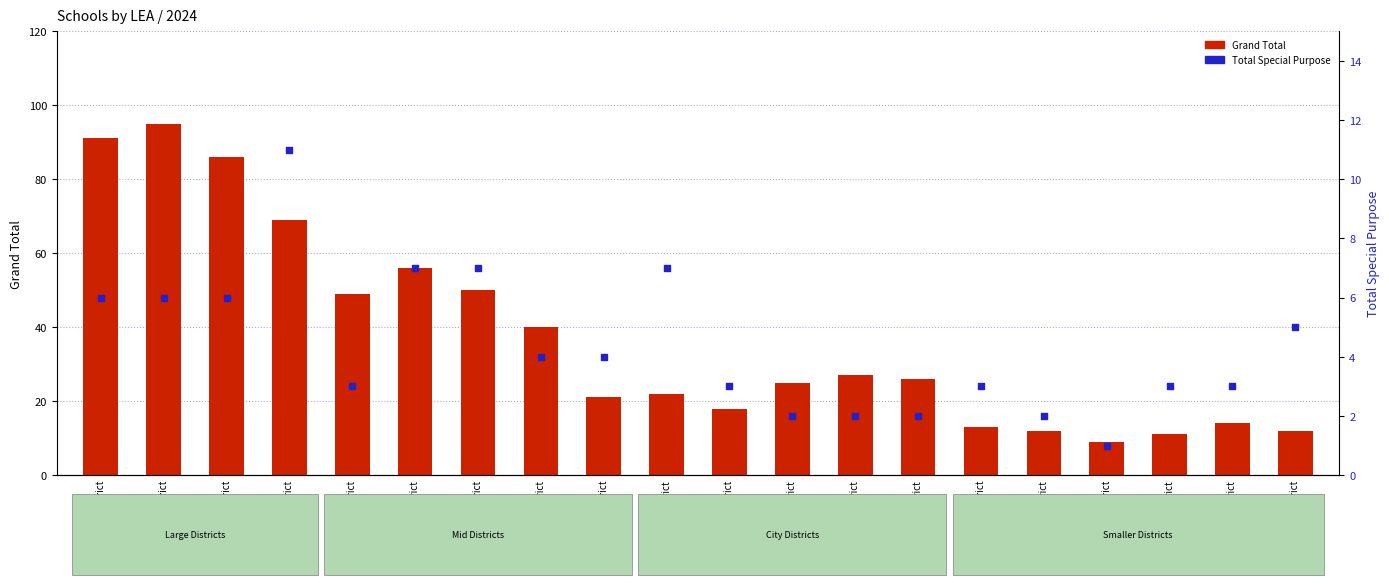

At how many categories does at least one series exceed 44?

7